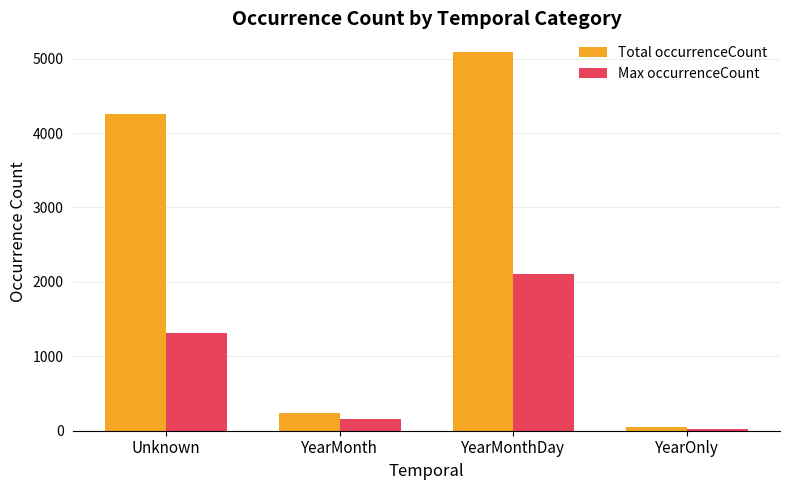

List the series in order of their overall mean, lowest first.

Max occurrenceCount, Total occurrenceCount